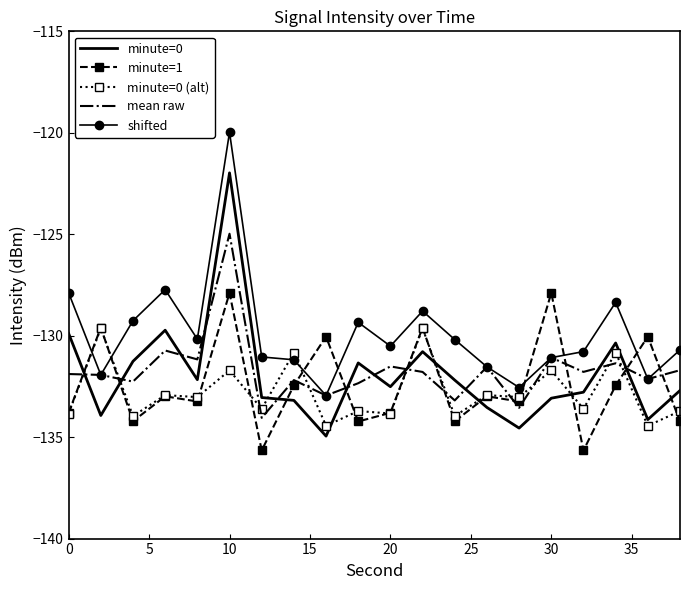

True or false: minute=1 has more than 1 points higher than both neighbors.

True